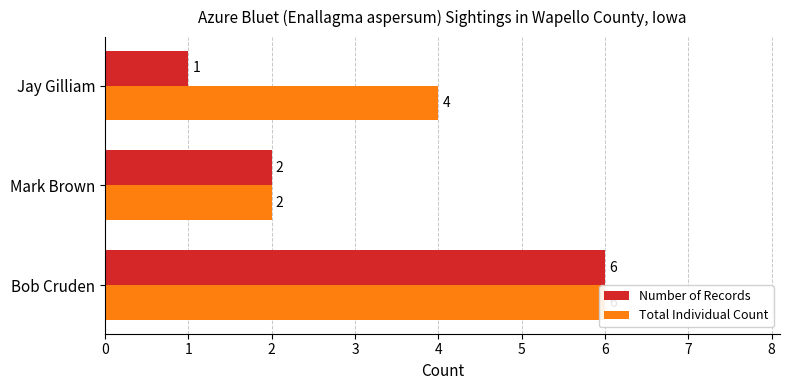

What is the difference between the highest and lowest values at Jay Gilliam?

3